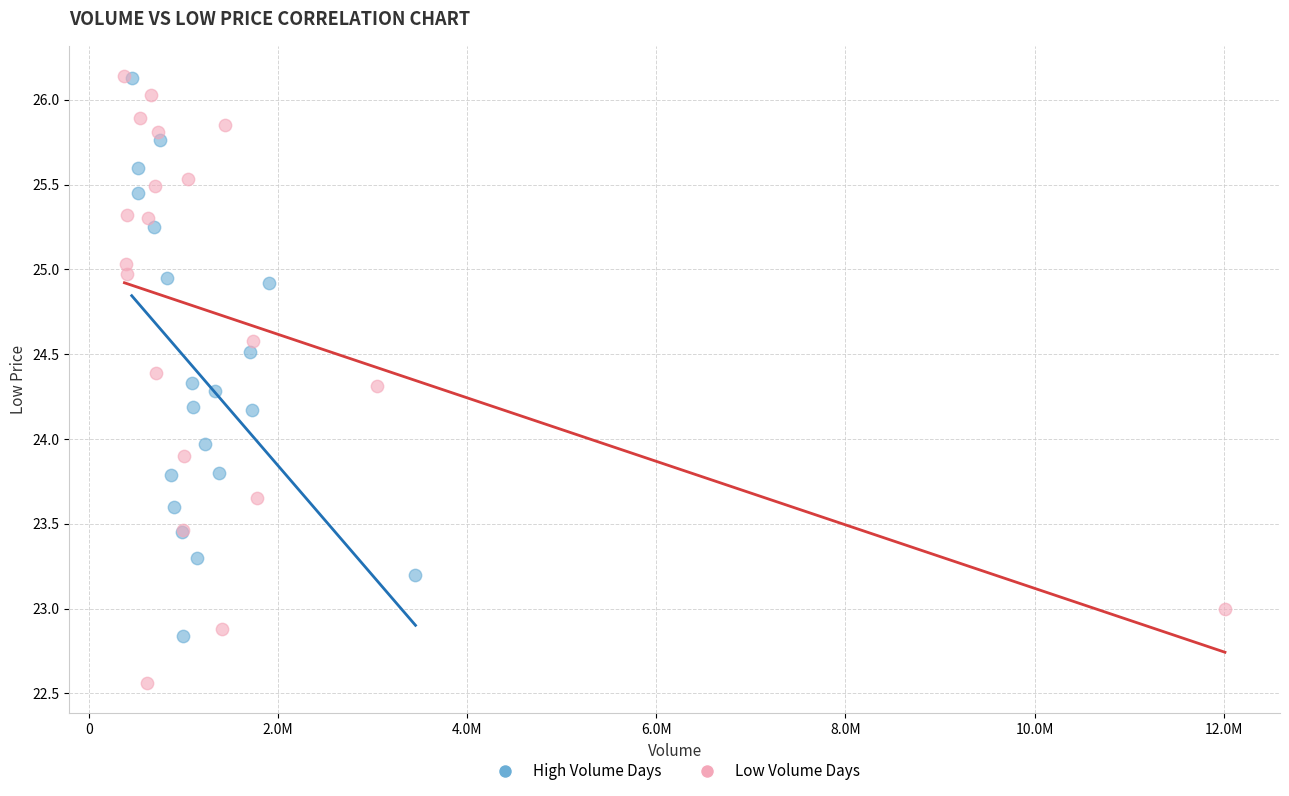

Which series has the widest spread of Y values?

Low Volume Days